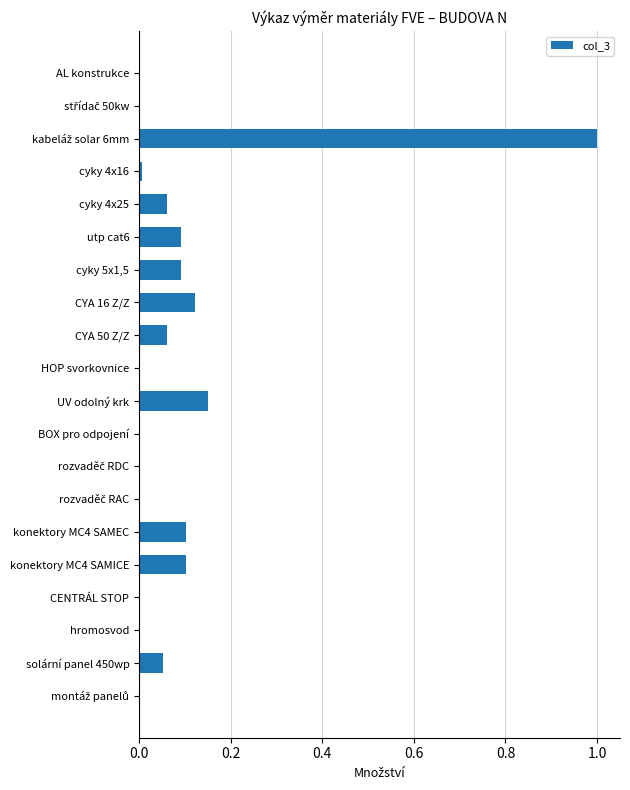

The chart shows a value of 0.0 at hromosvod. True or false?

True